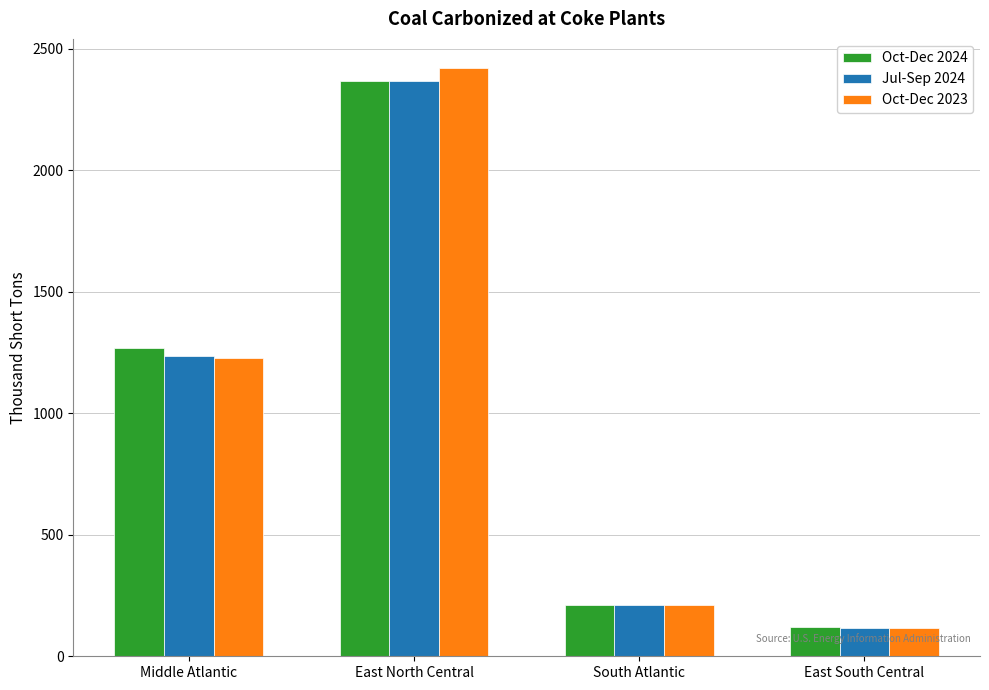

What is the label of the 3rd bar from the left?

South Atlantic